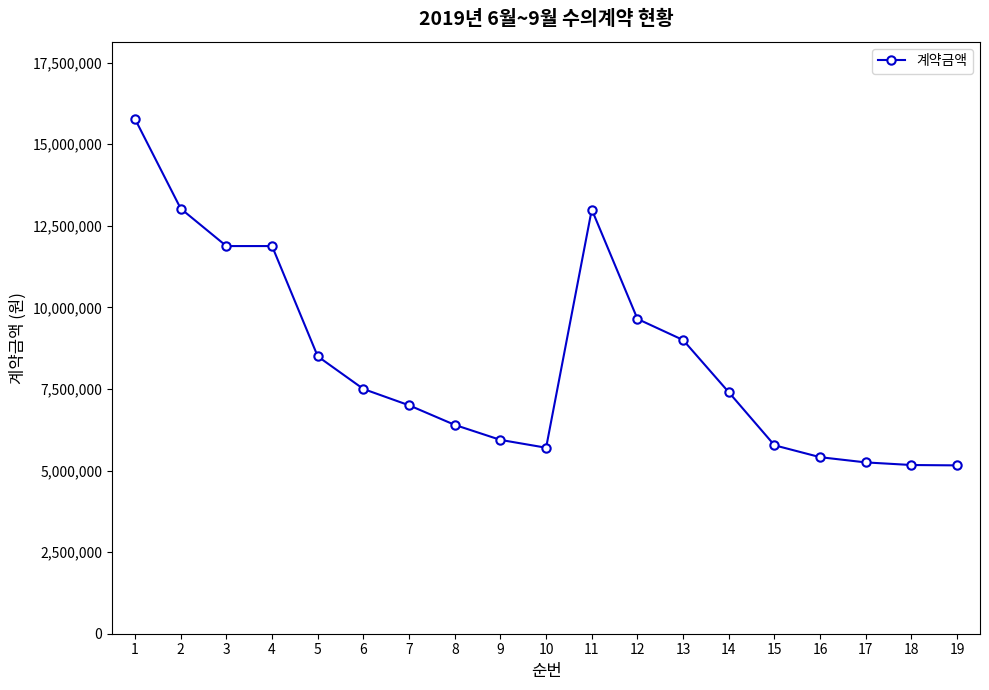

True or false: the data shows 19539475 at 11.

False